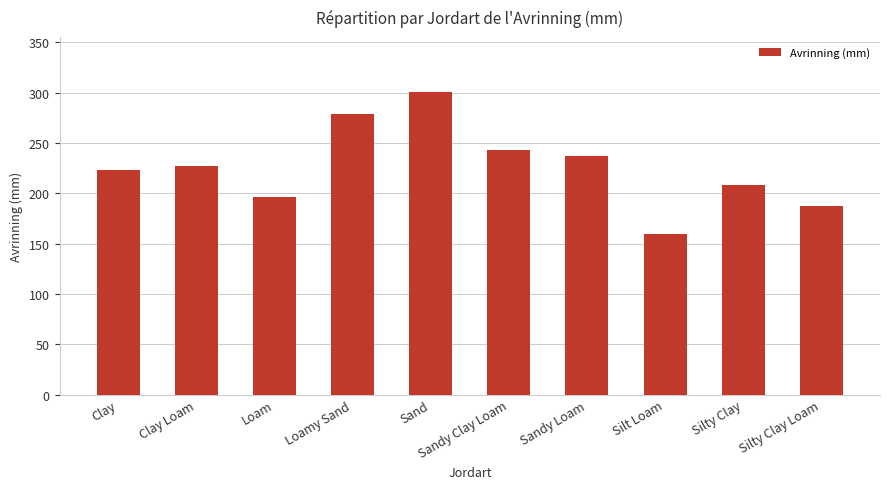

The chart shows a value of 159 at Silt Loam. True or false?

True